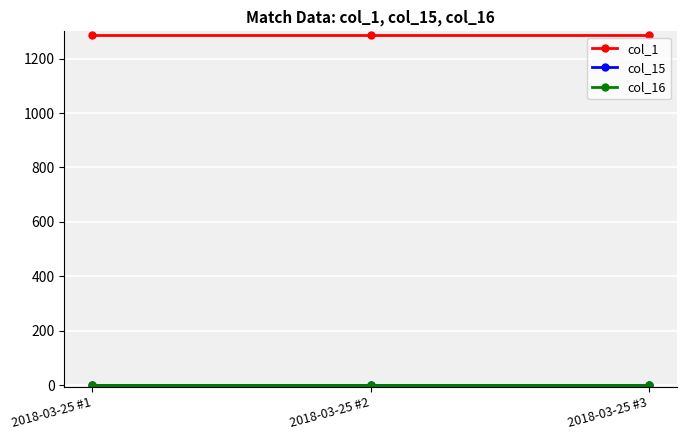

What is the maximum value shown in the chart?

1285